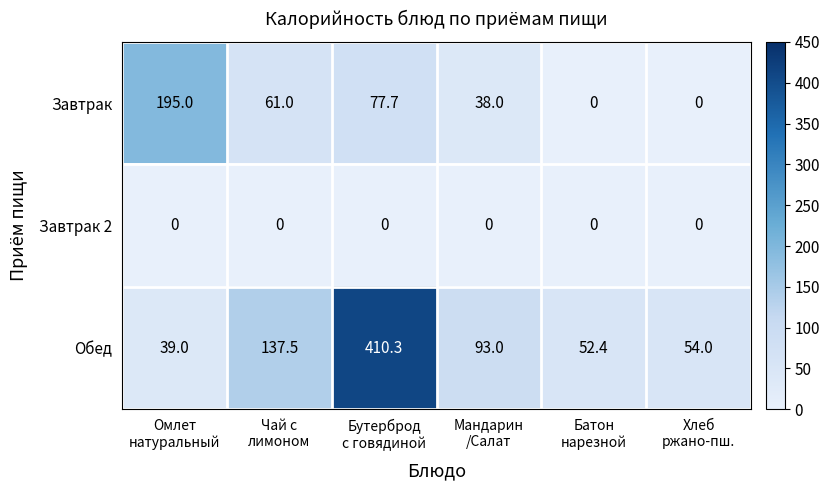

What is the difference between the highest and lowest values at Мандарин
/Салат?

93.0